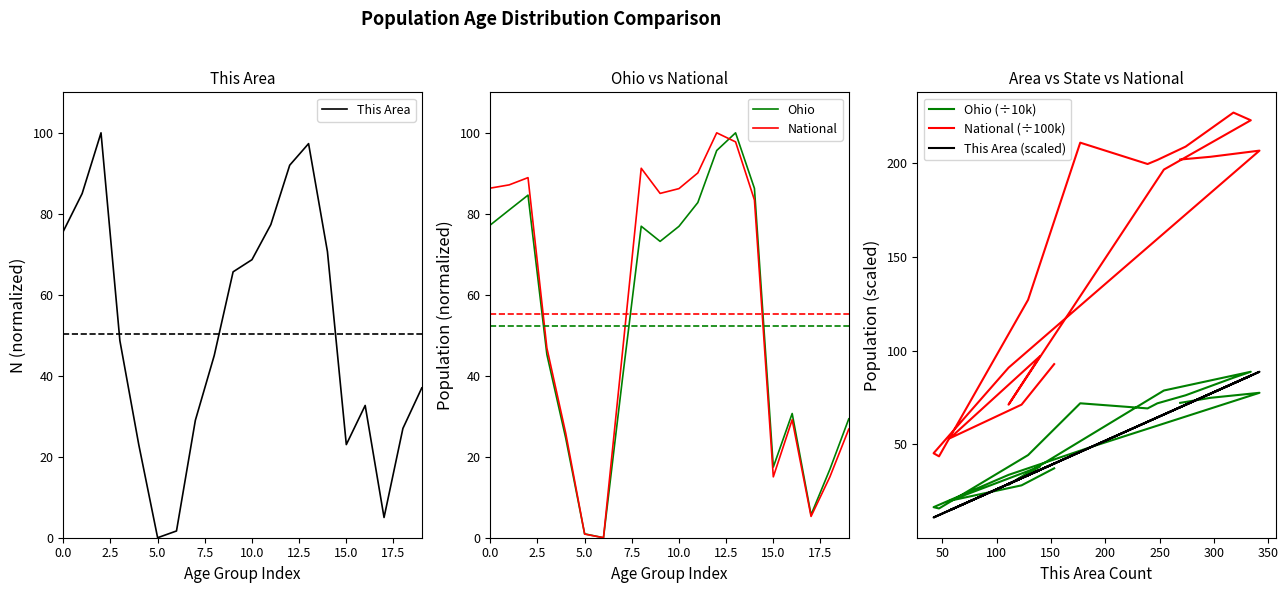

True or false: This Area (scaled) has more than 0 interior local peaks.

True